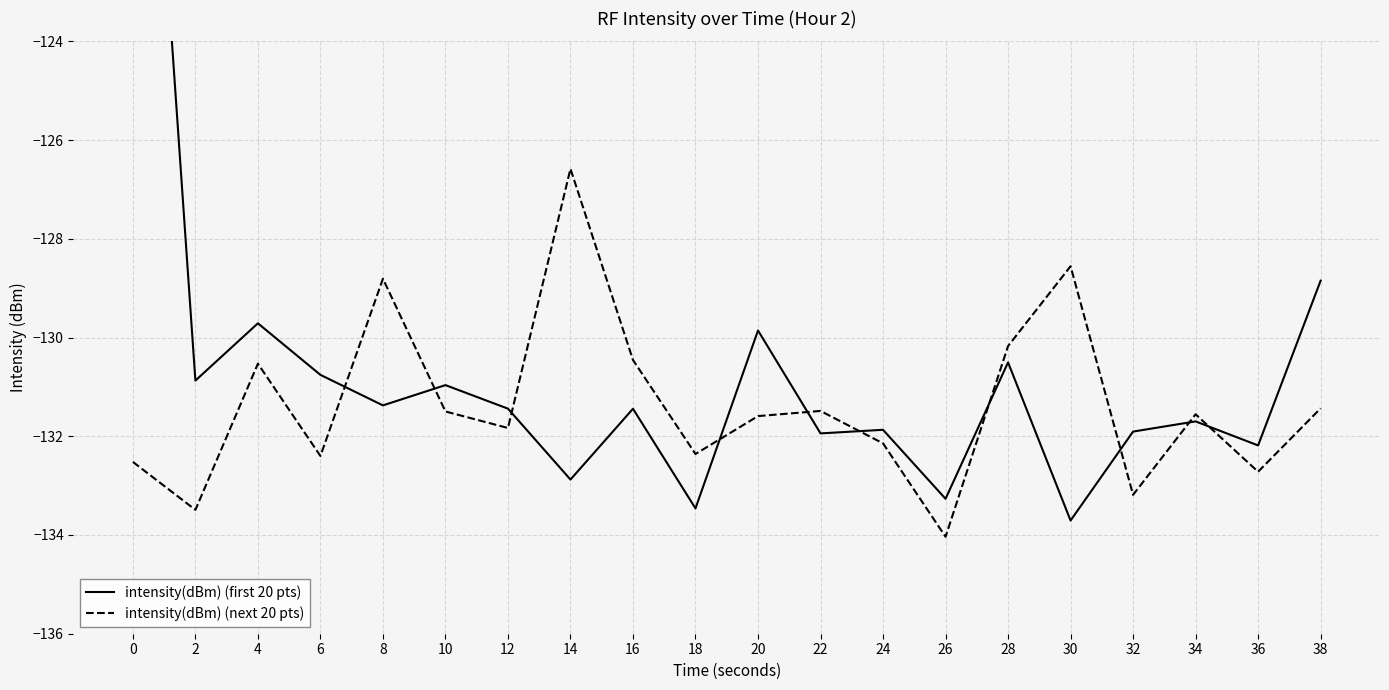

Does the chart display data point markers on the line(s)?

No